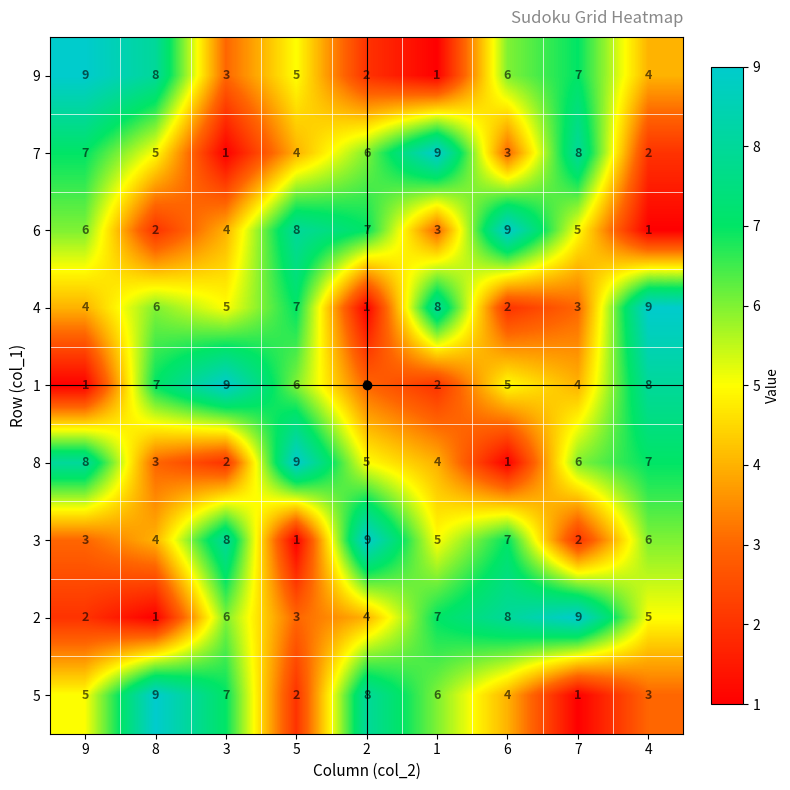

What is the average value of the 7 series?

5